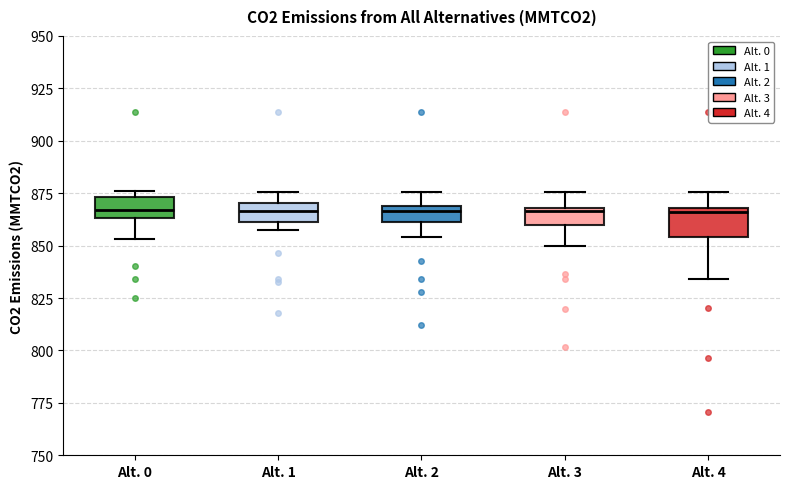

Where is the upper edge of the box for Alt. 0 on the y-axis? The values are not printed on the chart, so give them approximately, as read against the axis.

875